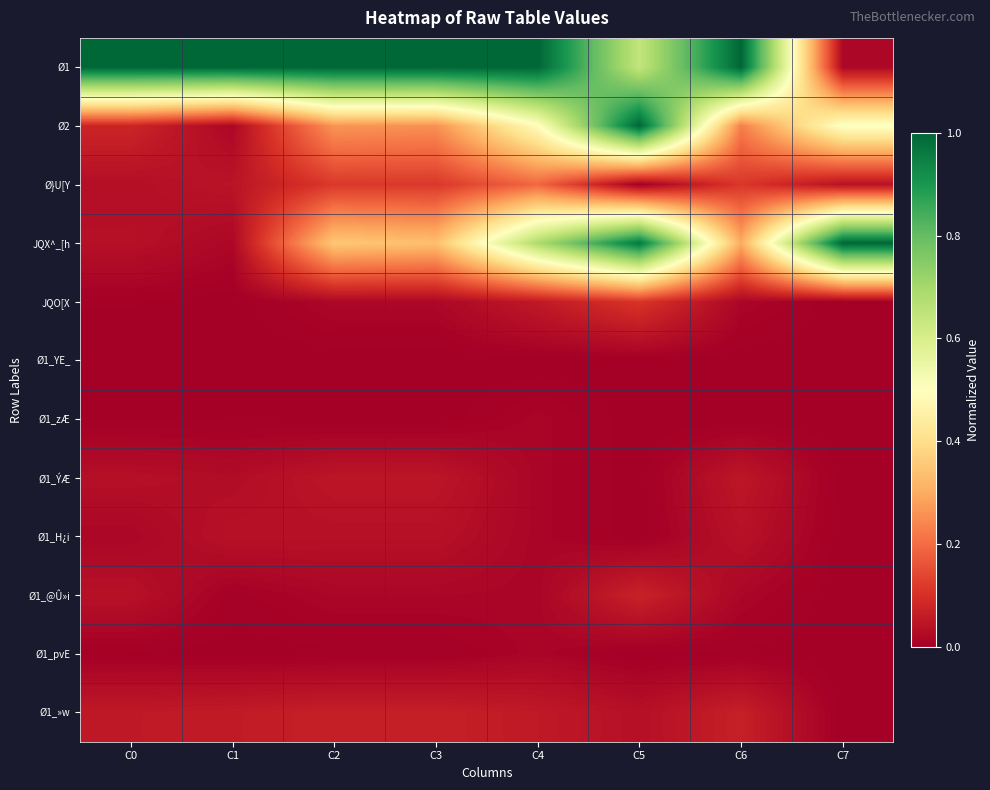

What is the difference between the highest and lowest values at C5?

1.0